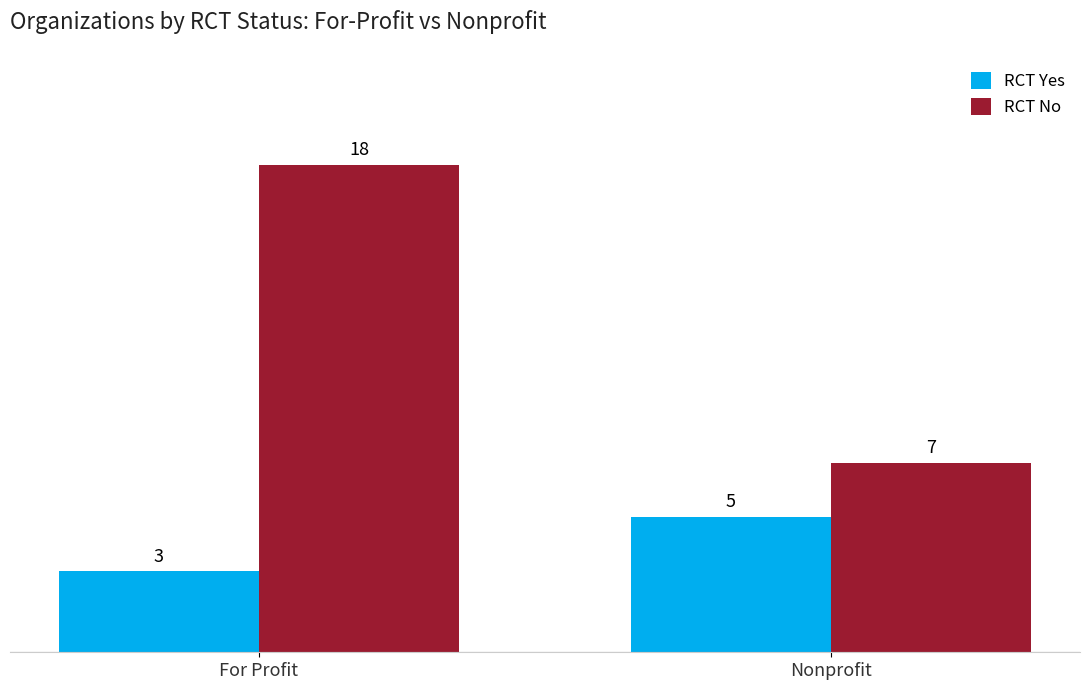

Is it true that RCT No equals 11 at For Profit?

False